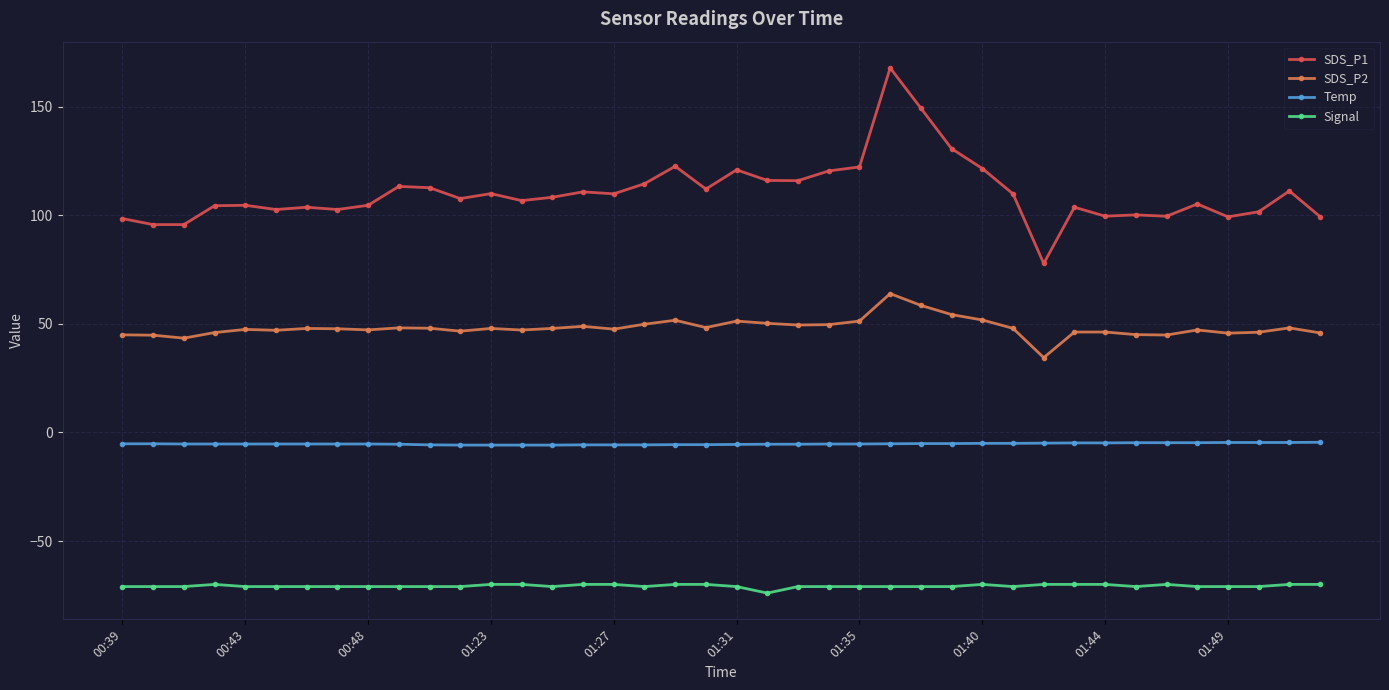

What is the difference between the maximum and second lowest values in the Temp series?

1.3